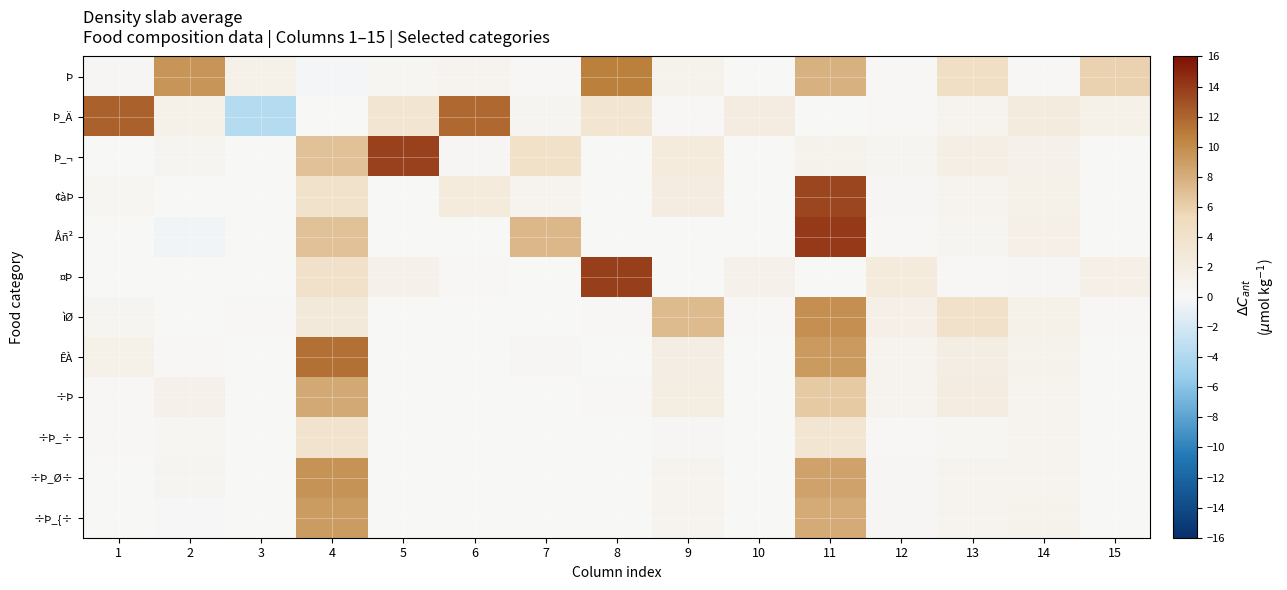

Which has a higher value, 13 or 3?

13